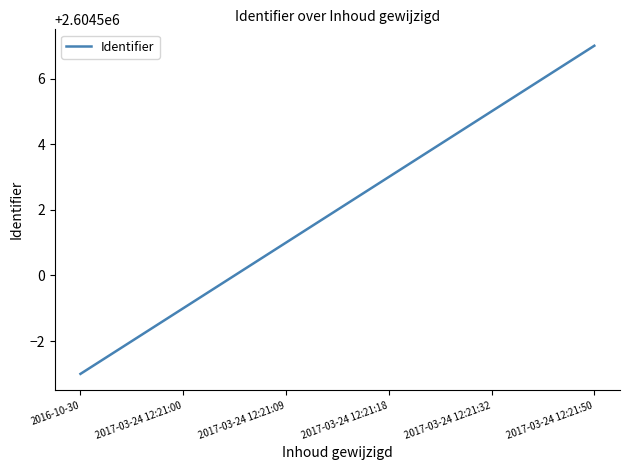

What is the difference between the second highest and minimum values?

8